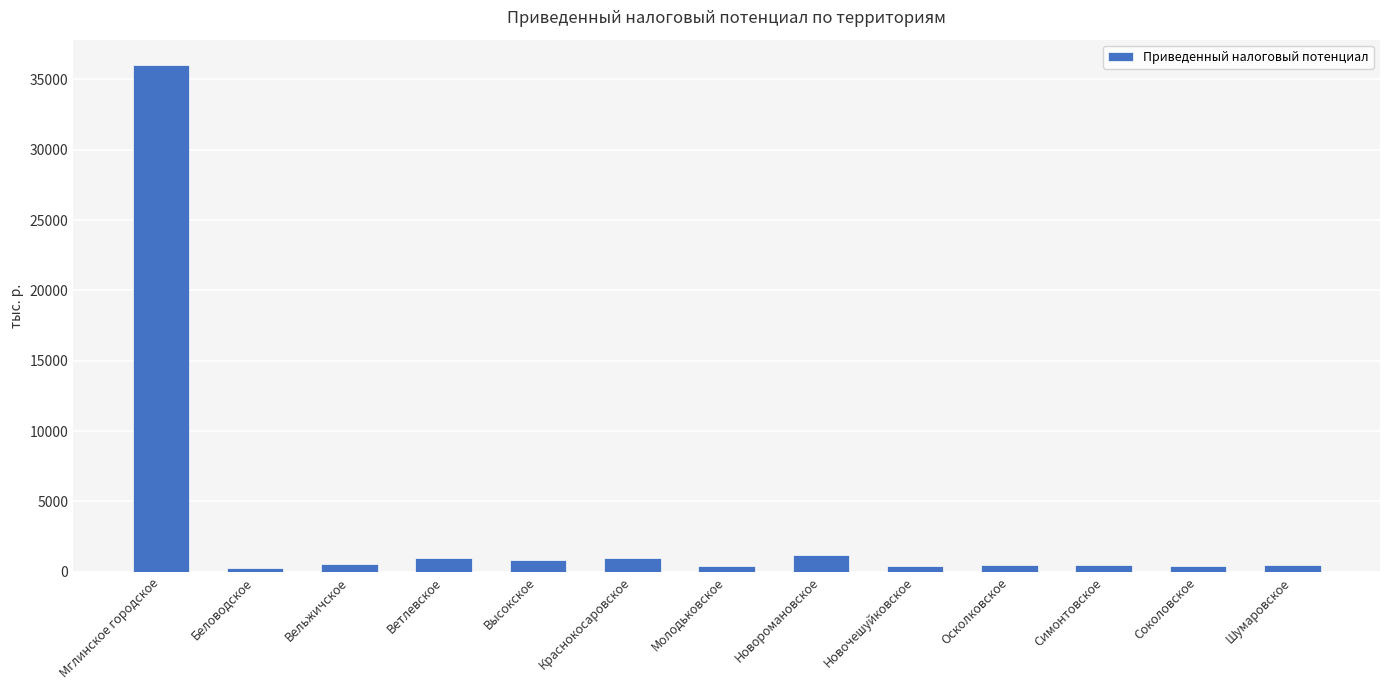

The chart shows a value of 1202.5 at Новоромановское. True or false?

True